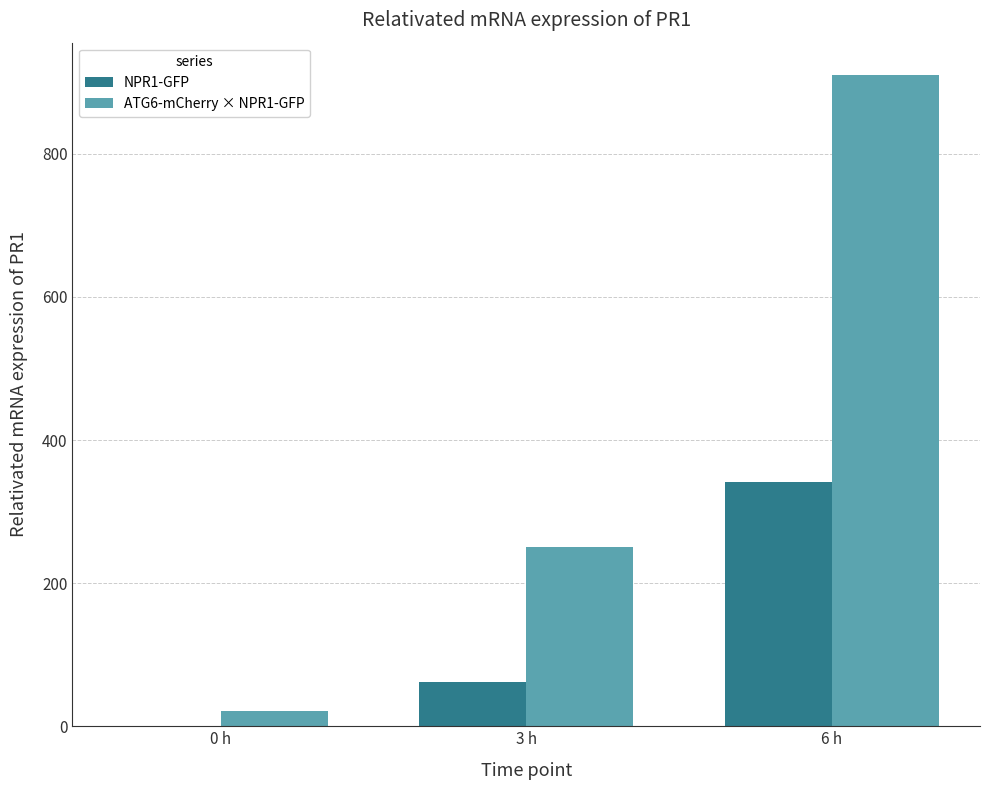

How many groups of bars are there?

3